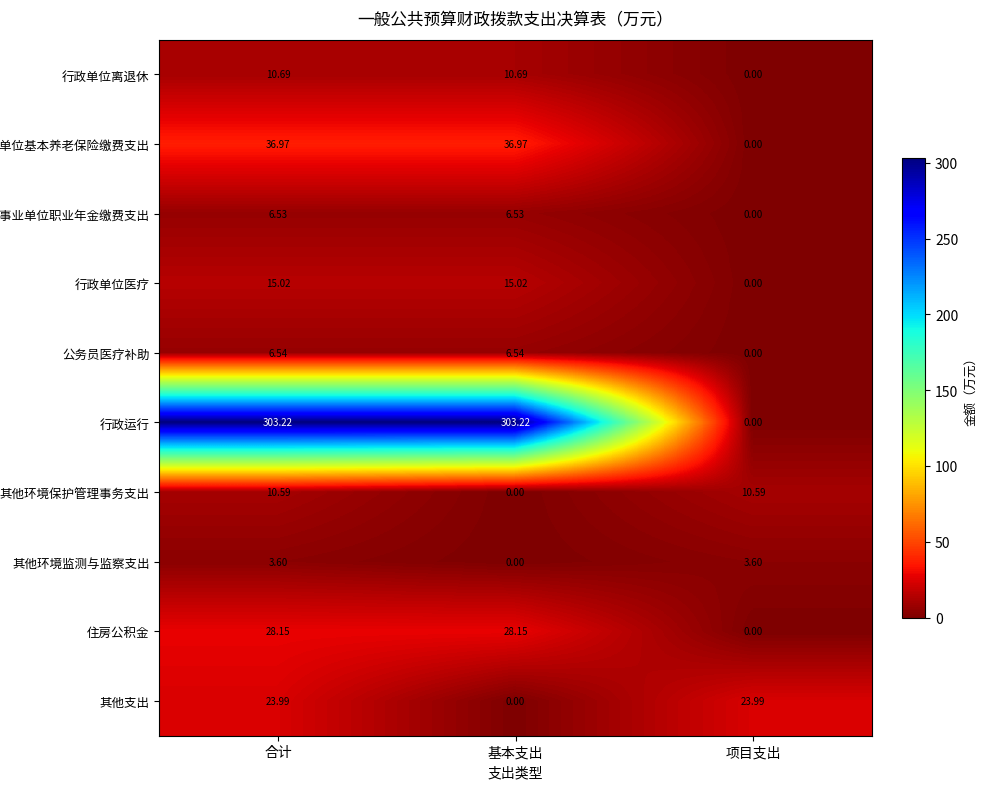

Rank the series by their maximum value, from lowest to highest.

其他环境监测与监察支出, 机关事业单位职业年金缴费支出, 公务员医疗补助, 其他环境保护管理事务支出, 行政单位离退休, 行政单位医疗, 其他支出, 住房公积金, 机关事业单位基本养老保险缴费支出, 行政运行